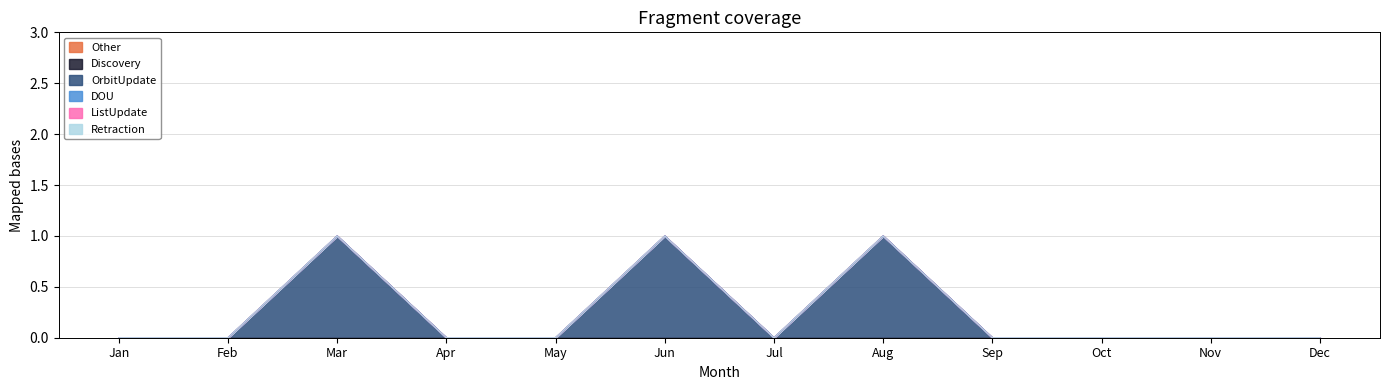

At how many categories does at least one series exceed 0?

3